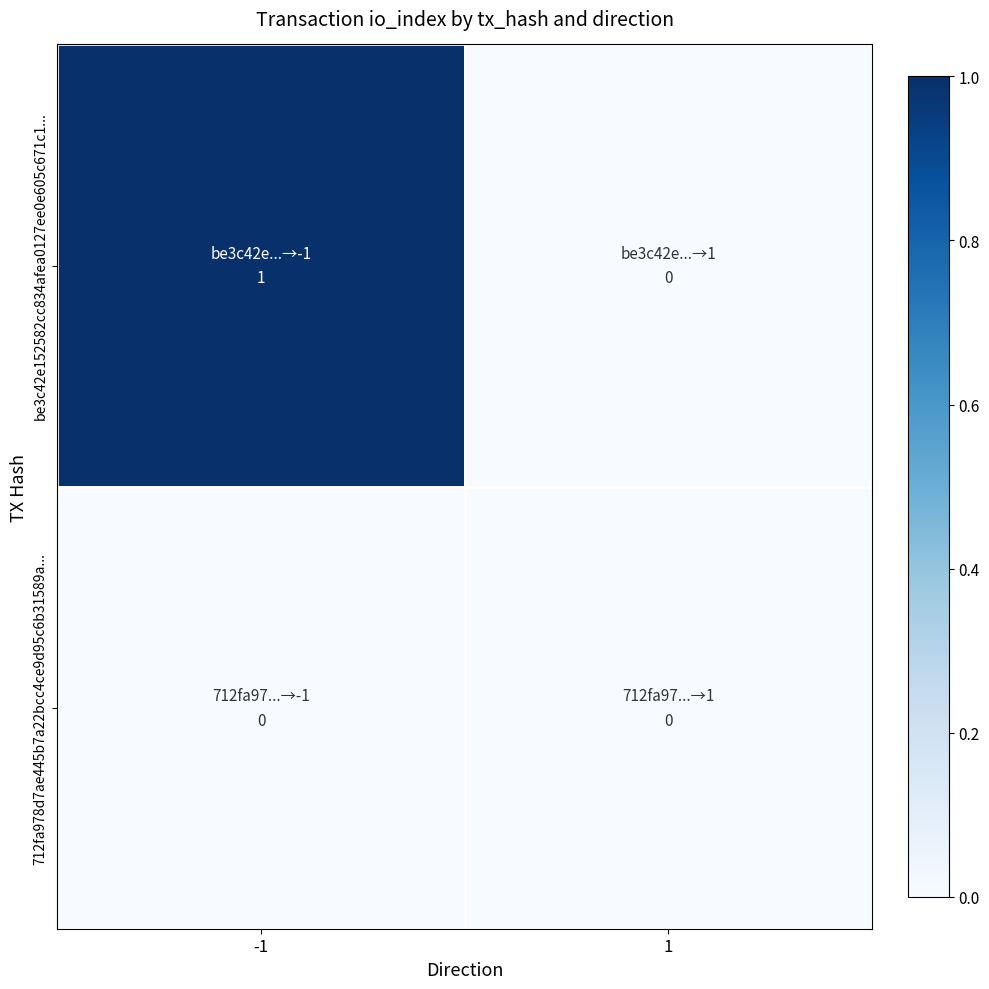

Reading left to right, what are all the values shown in this chart?

be3c42e152582cc834afea0127ee0e605c671c1...: -1=1	1=0
712fa978d7ae445b7a22bcc4ce9d95c6b31589a...: -1=0	1=0